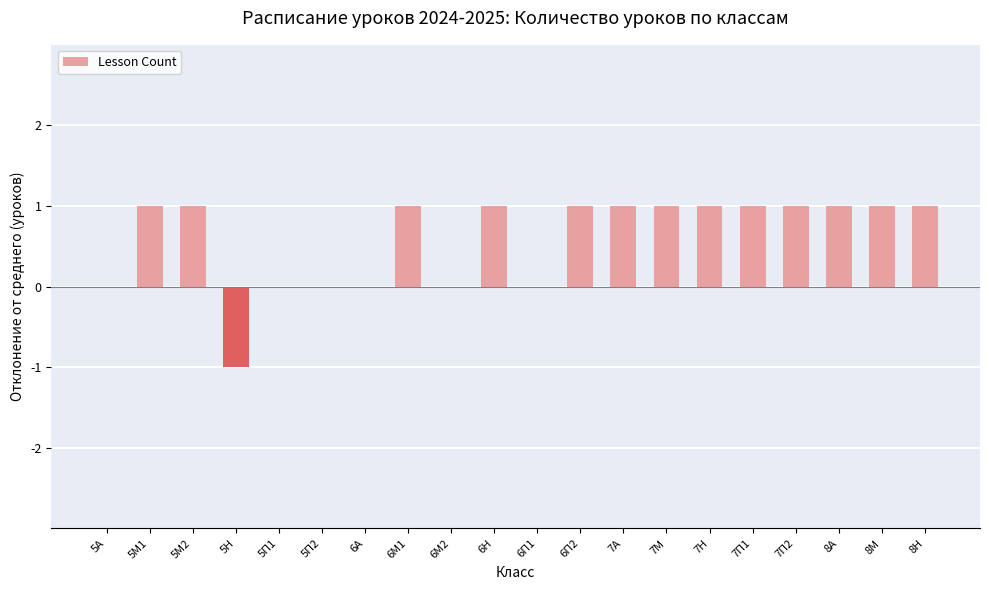

Which has a higher value, 5Н or 6А?

6А